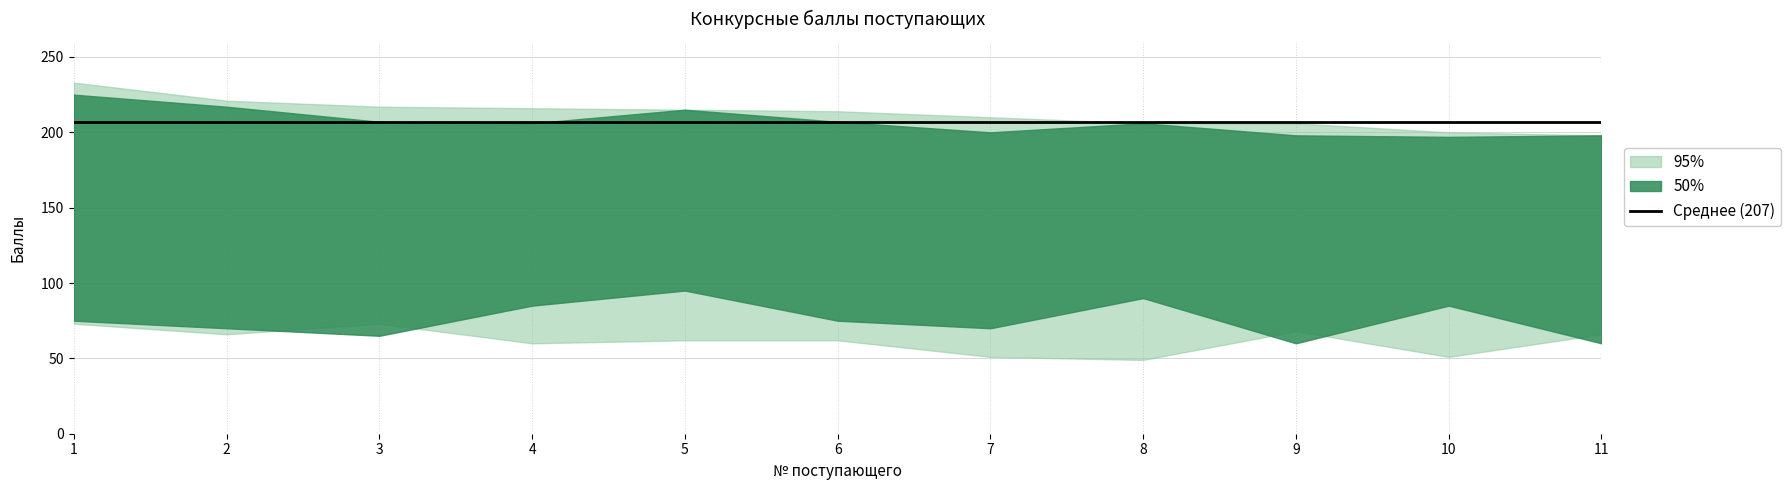

What is the greatest value displayed?

233